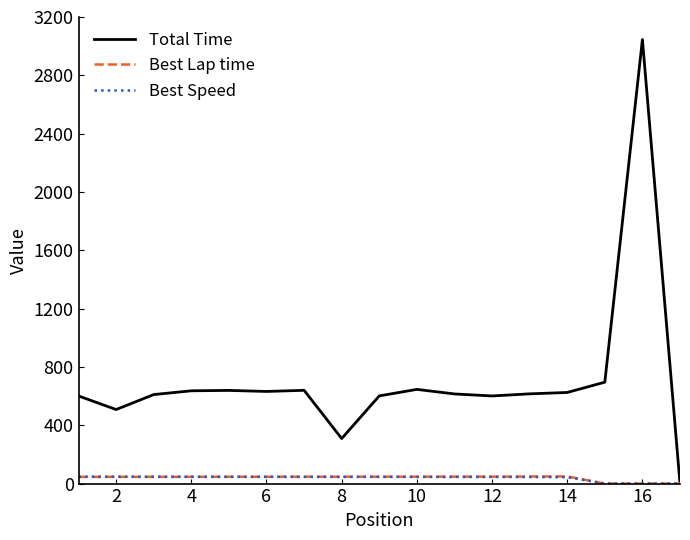

Which series has the largest range (max minus min)?

Total Time